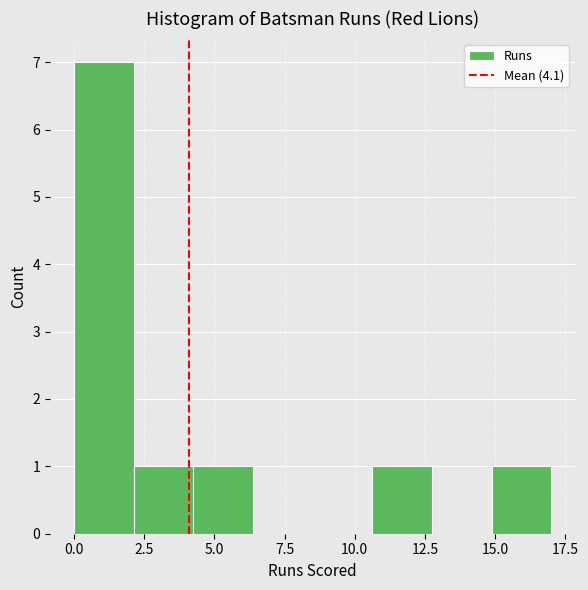

What is the height of the bar covering 2.0 to 4.5 on the x-axis? Neither the bar edges nor the heights are printed on the chart, so give them approximately, as read against the axes.

1